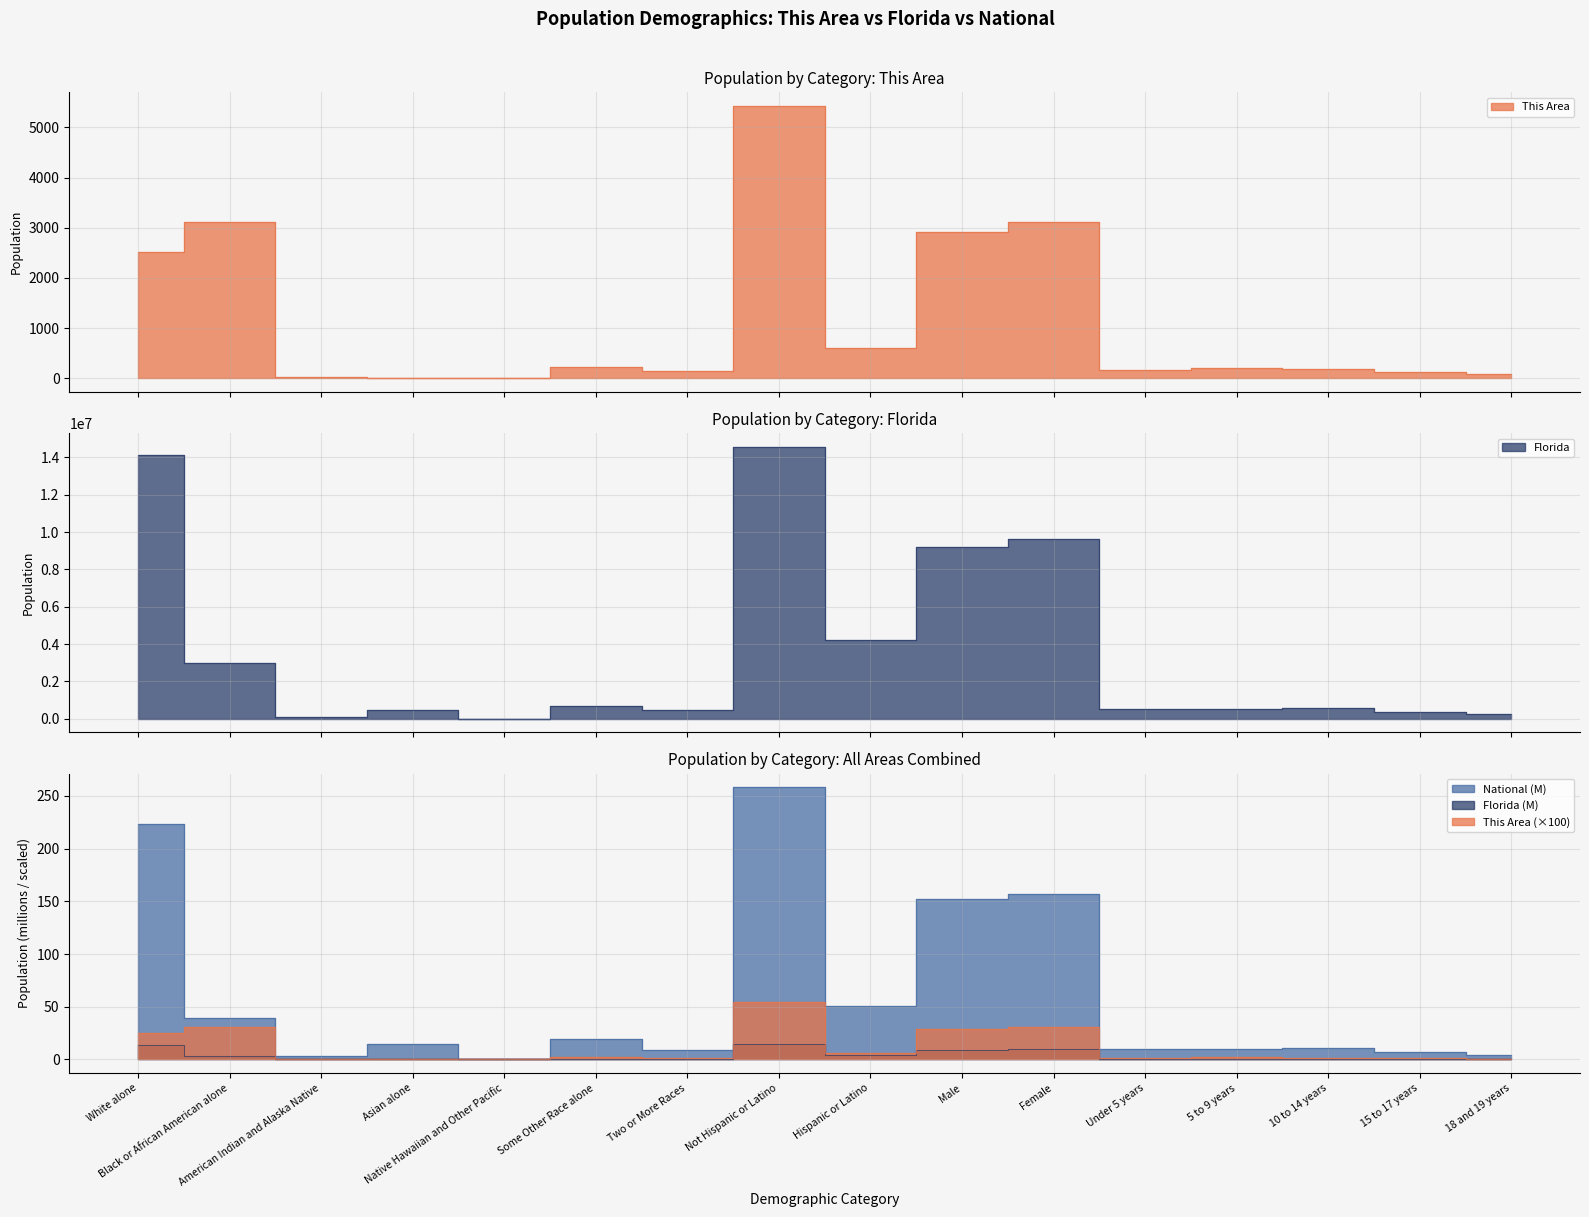

Which series changed the most between 10 to 14 years and 18 and 19 years?

Florida